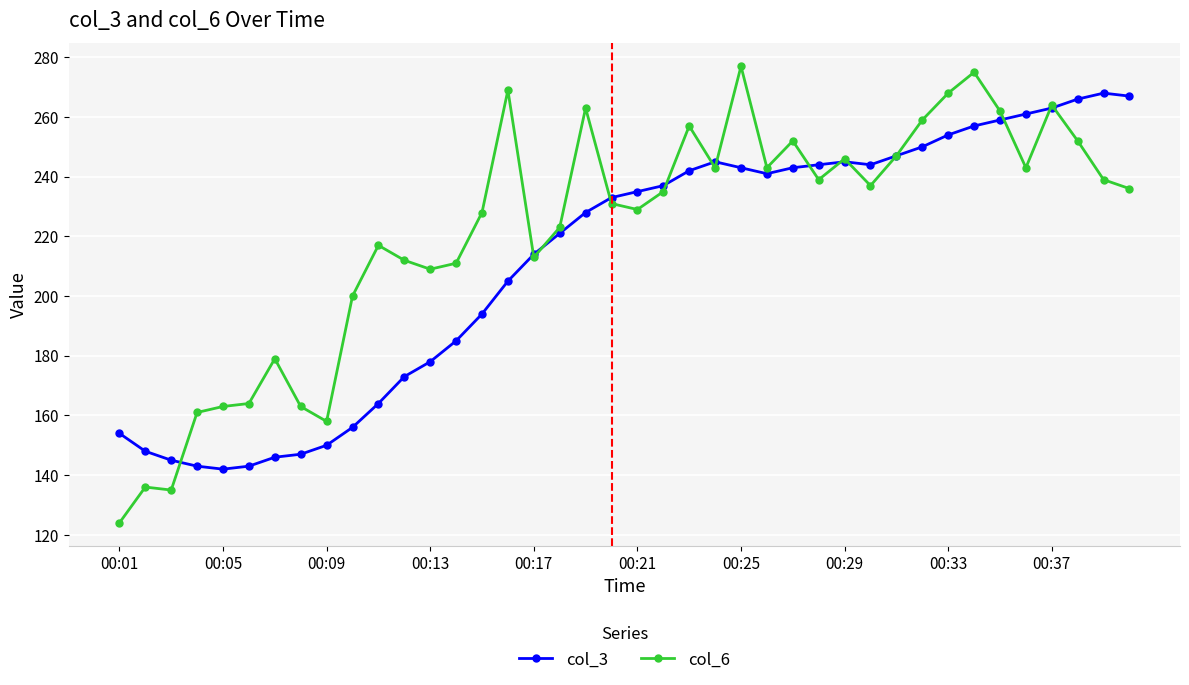

Which series has the widest spread of values?

col_6